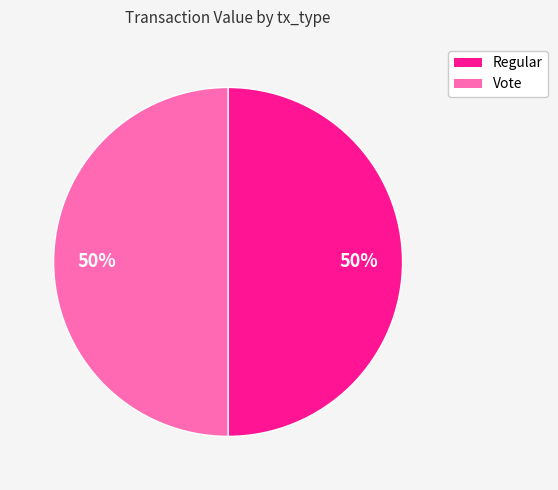

Approximately how many times larger is the value at Vote compared to Regular?

1.0